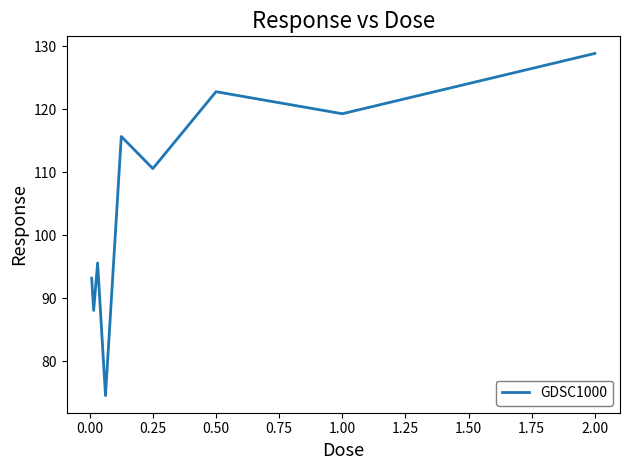

Does the chart have visible grid lines?

No